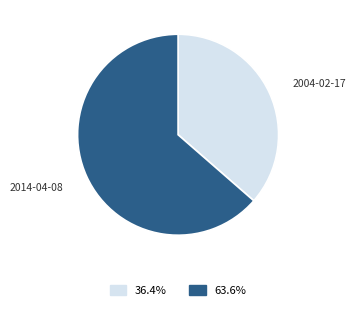

How many segments does this pie chart have?

2